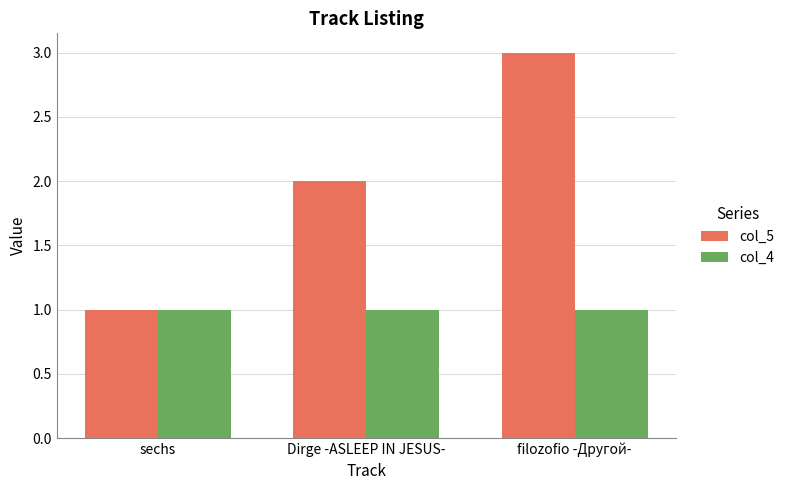

How many bars are there in each group?

2